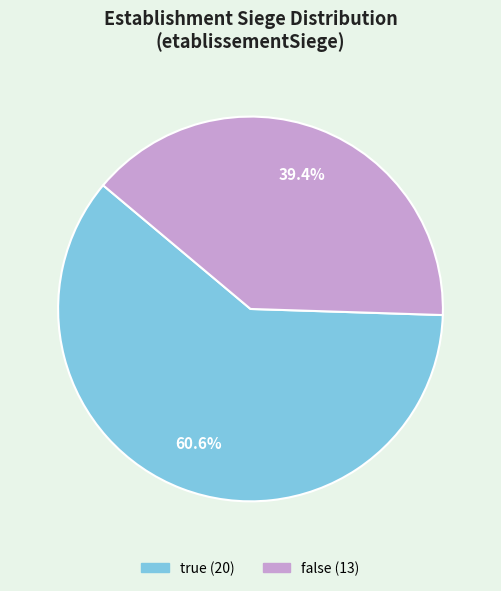

The false slice represents 39% of the pie. True or false?

True